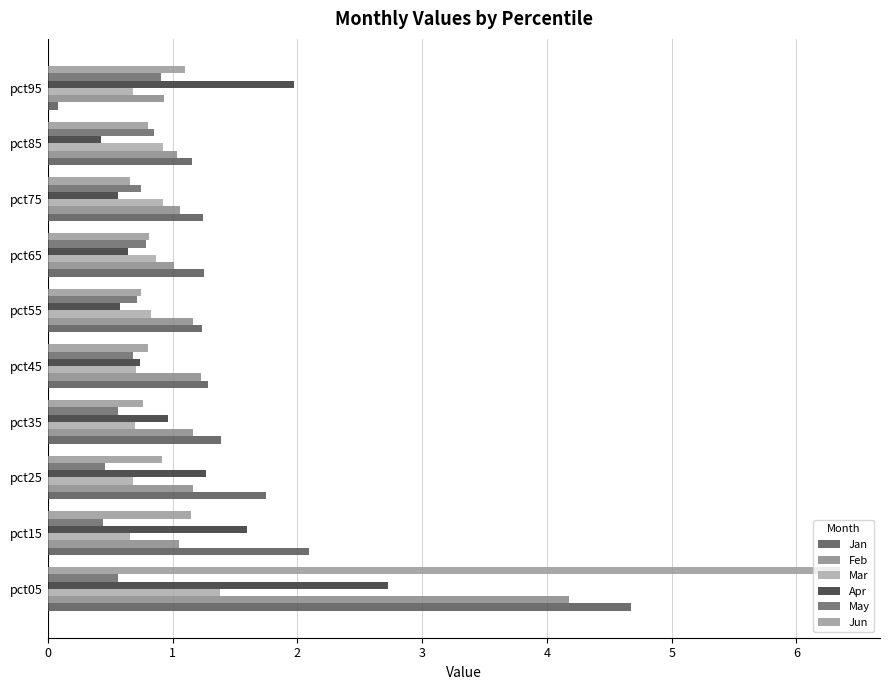

How many data points does each series have?

10